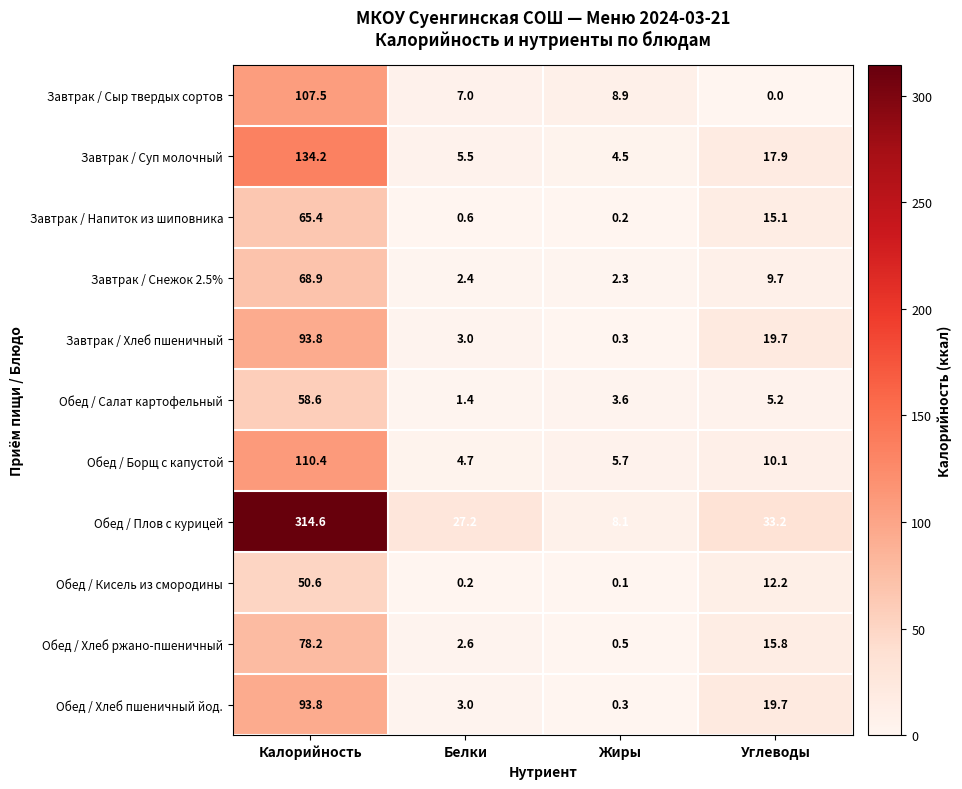

Count the number of categories in the chart.

4